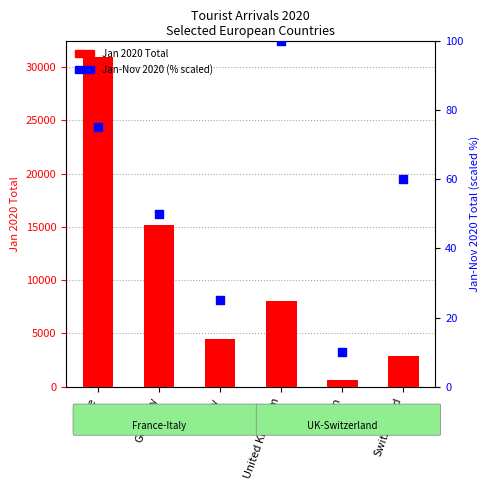

Which series has the largest total across all categories?

Jan 2020 Total